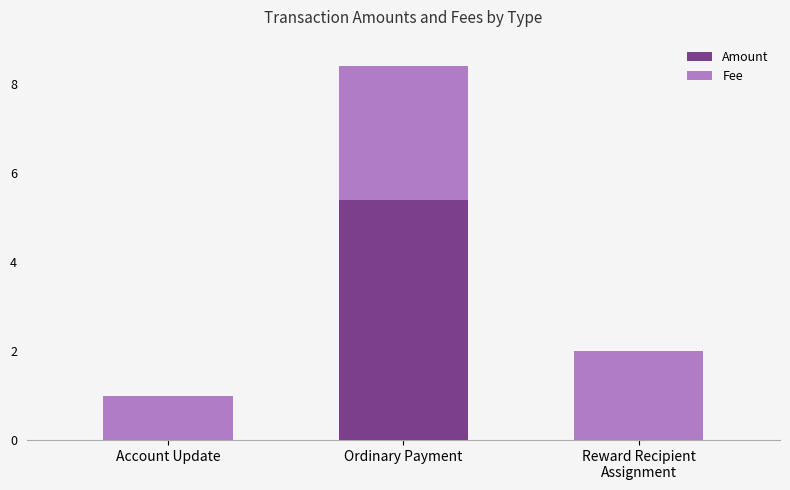

What is the highest value of the Amount series?

5.4